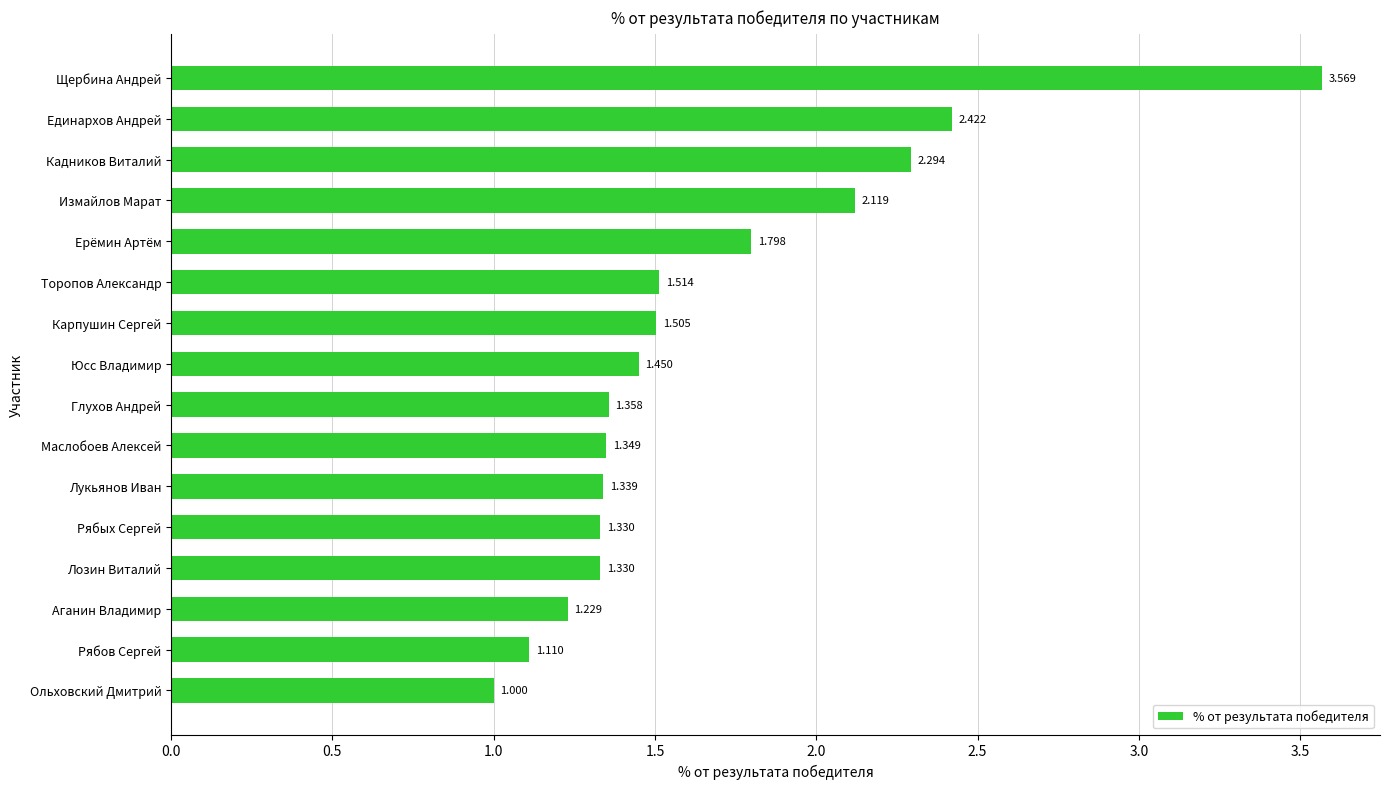

Which has a higher value, Измайлов Марат or Щербина Андрей?

Щербина Андрей